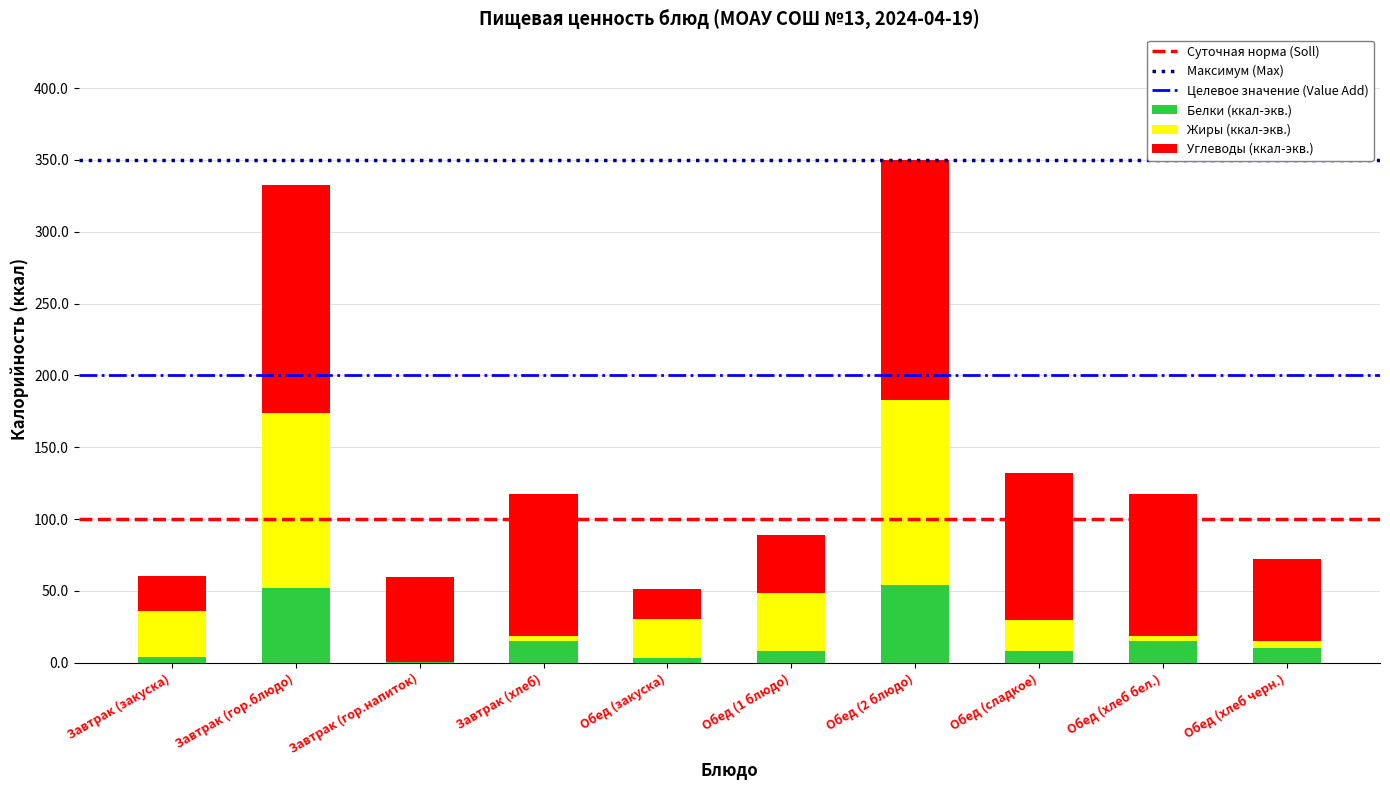

What is the highest value of the Белки (ккал-экв.) series?

54.4